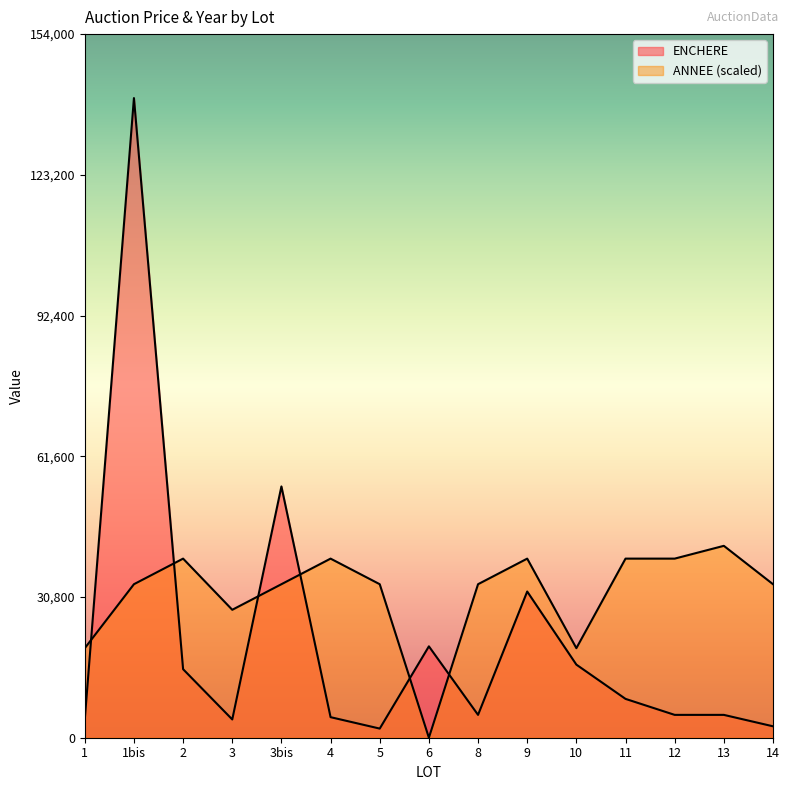

At how many categories does at least one series exceed 53612?

2